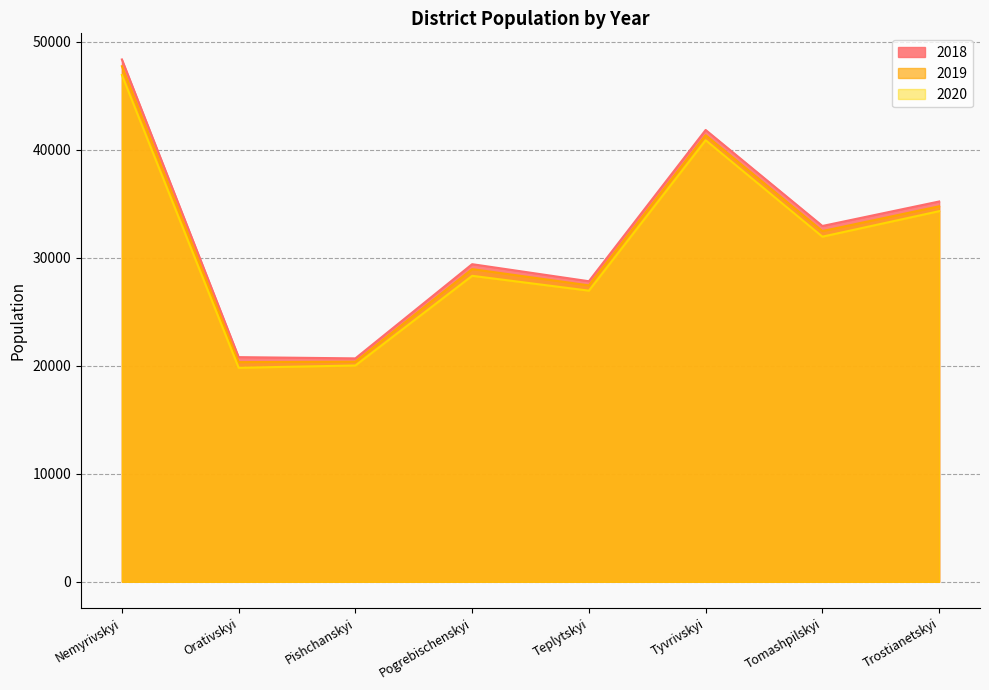

What is the difference between the second highest and second lowest values in the 2020 series?

20852